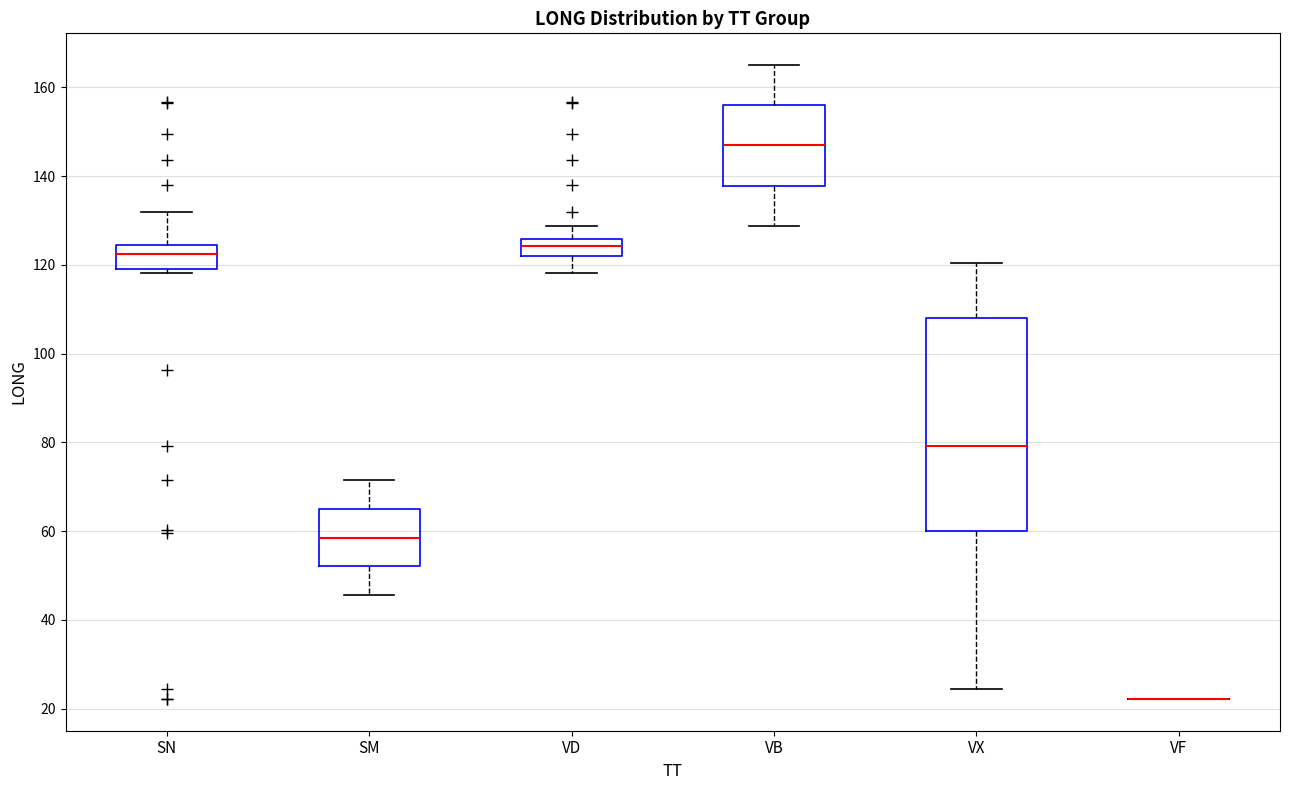

Where is the upper edge of the box for VX on the y-axis? The values are not printed on the chart, so give them approximately, as read against the axis.

108